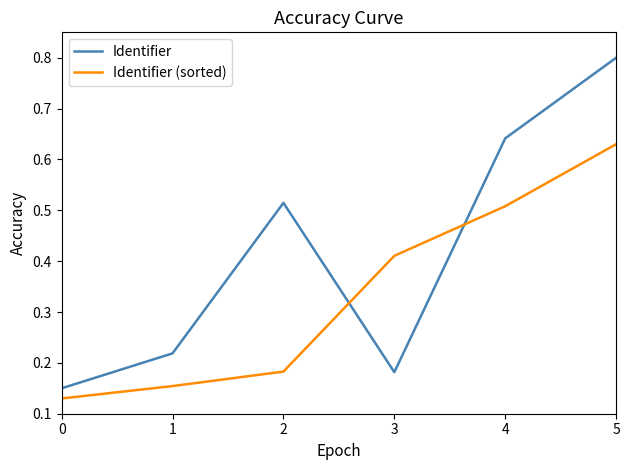

Is the value of Identifier (sorted) at 1 greater than the value of Identifier at 4?

No